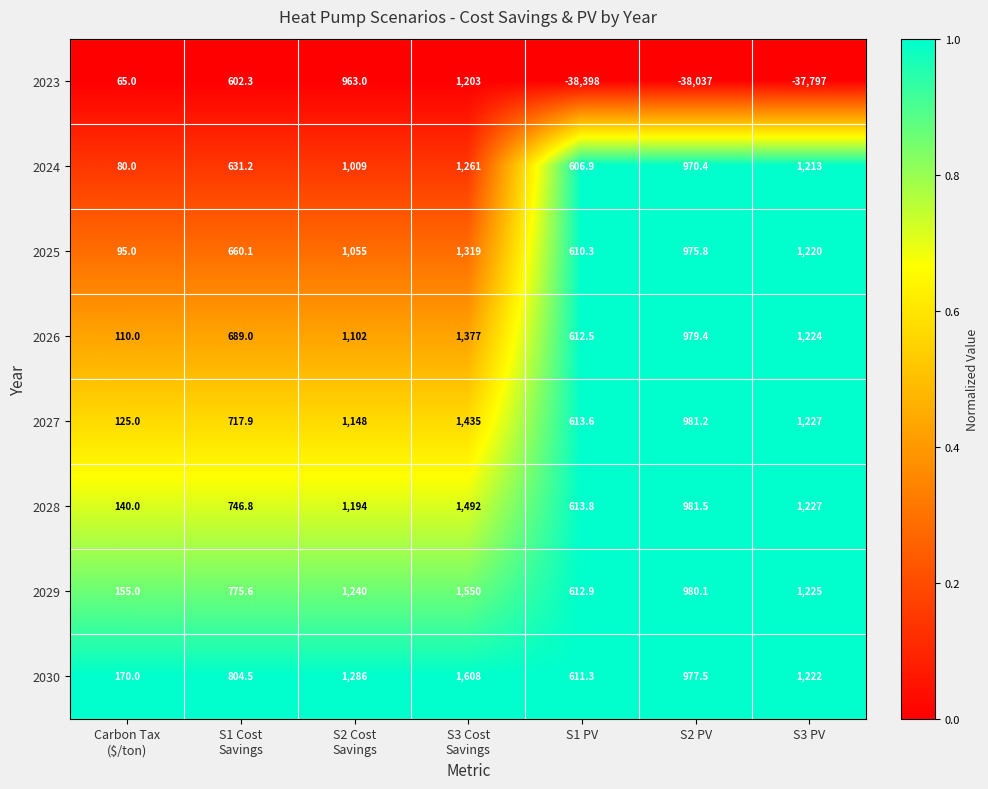

What is the difference between the maximum and second lowest values in the 2023 series?

39240.0